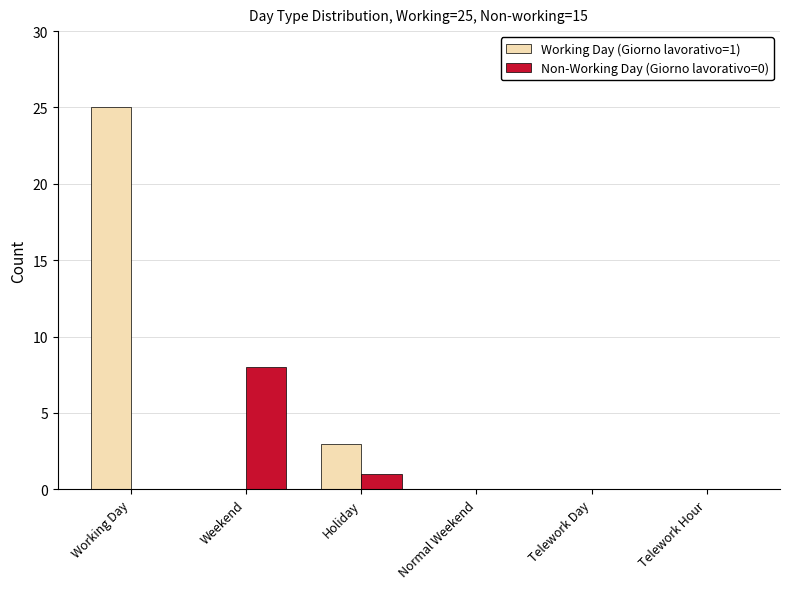

Which series changed the most between Holiday and Telework Hour?

Working Day (Giorno lavorativo=1)